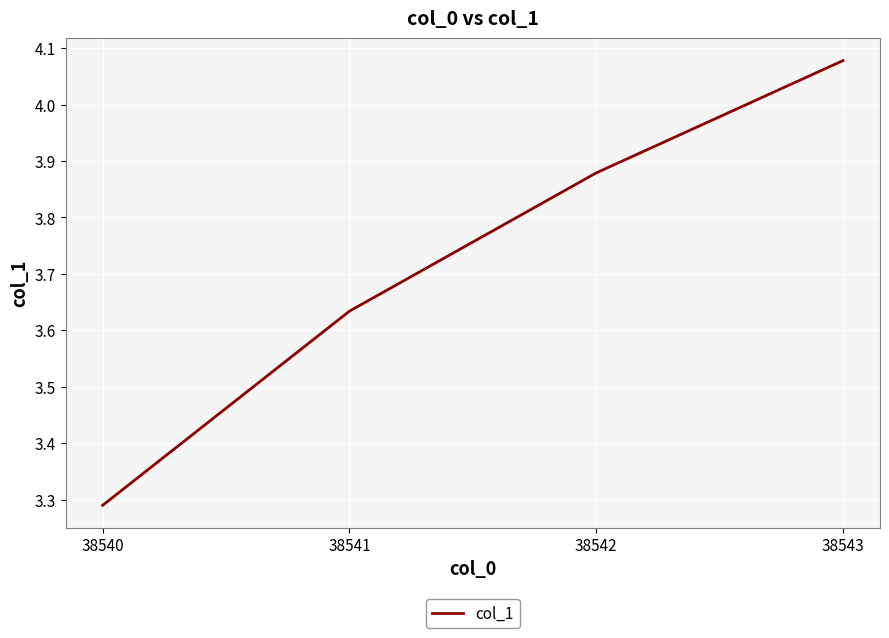

What is the difference between the second highest and minimum values?

0.6